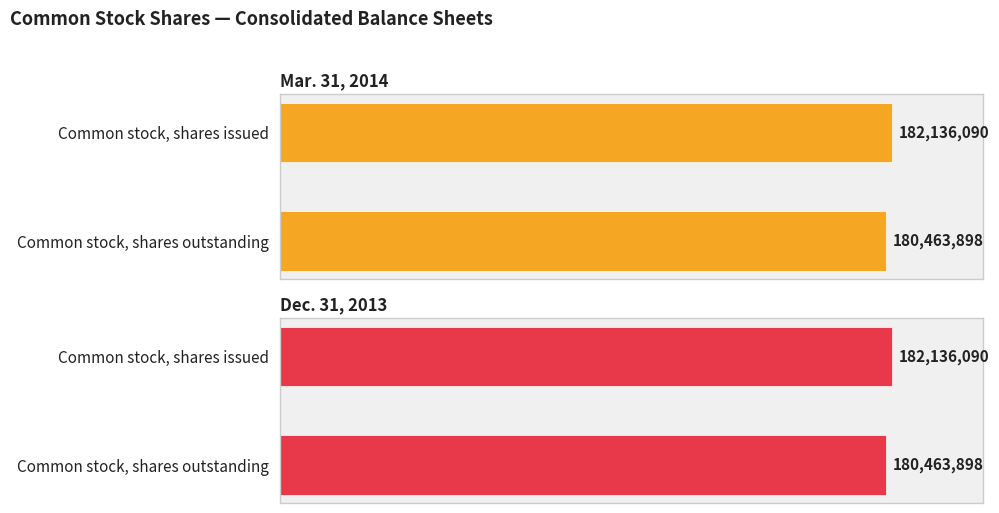

How many bars are there in each group?

2